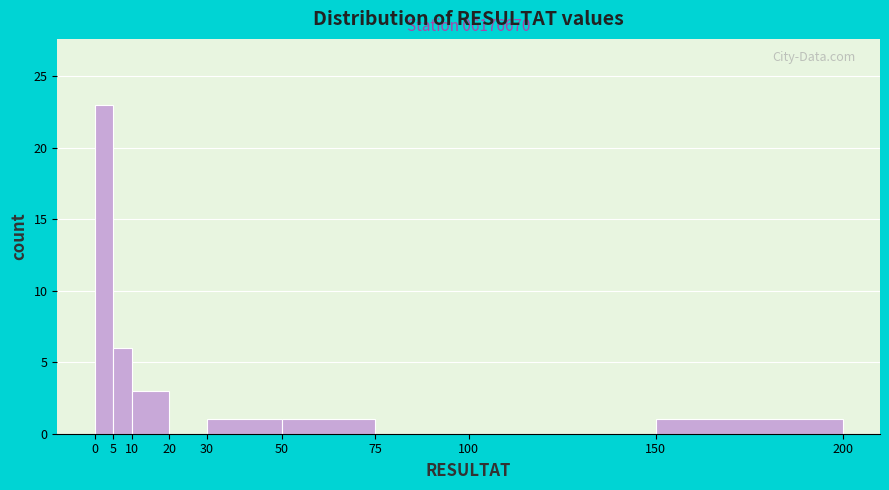

Over which range of the x-axis is the bar tallest?

0 to 5